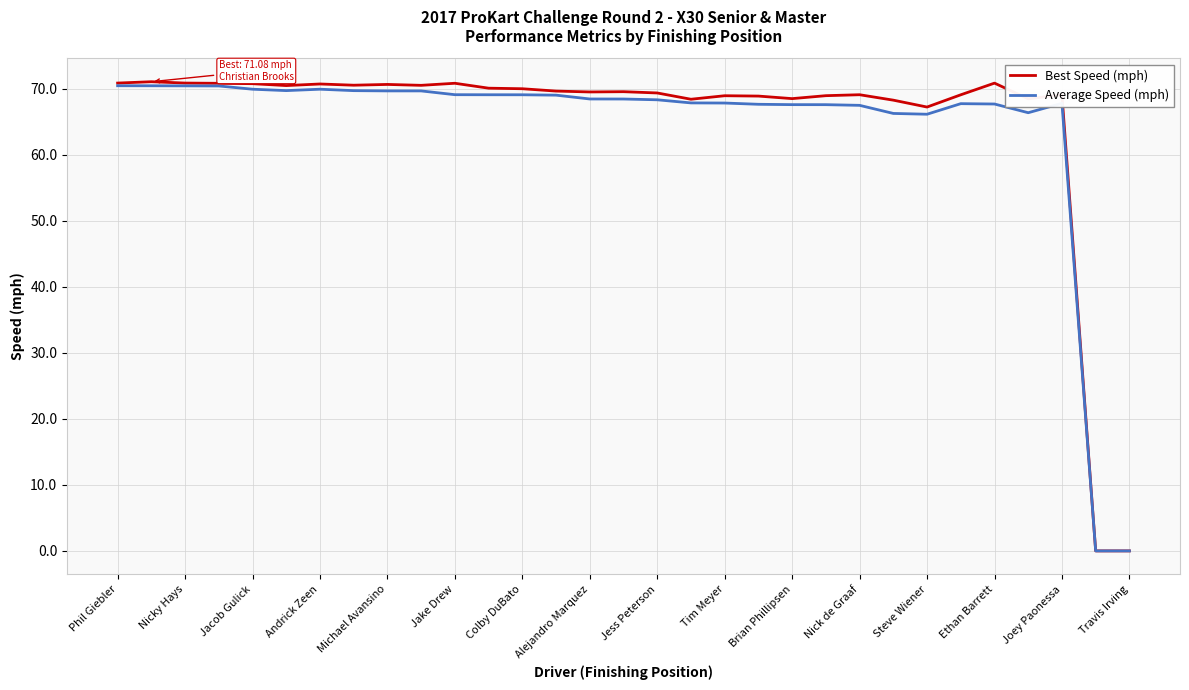

Does the chart have visible grid lines?

Yes